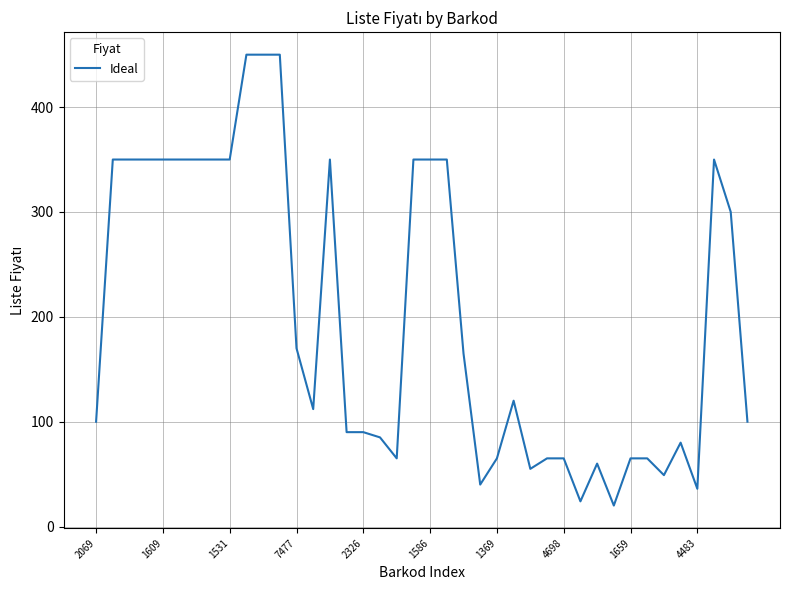

What is the difference between the second highest and second lowest values?

426